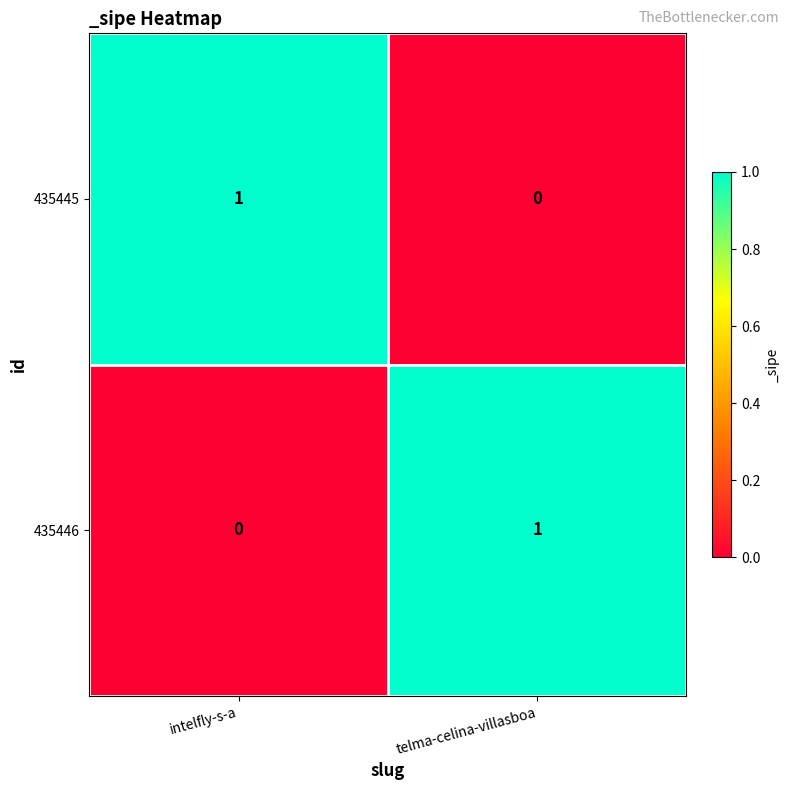

Reading left to right, list all the values displayed in this chart.

435445: 1	0
435446: 0	1